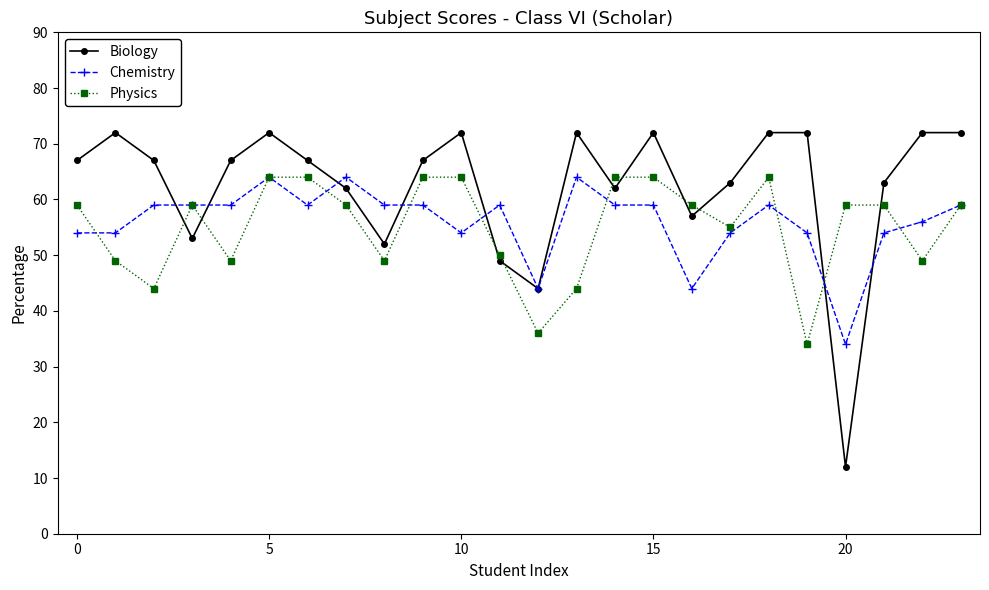

Is this an area chart (filled region under the line)?

No